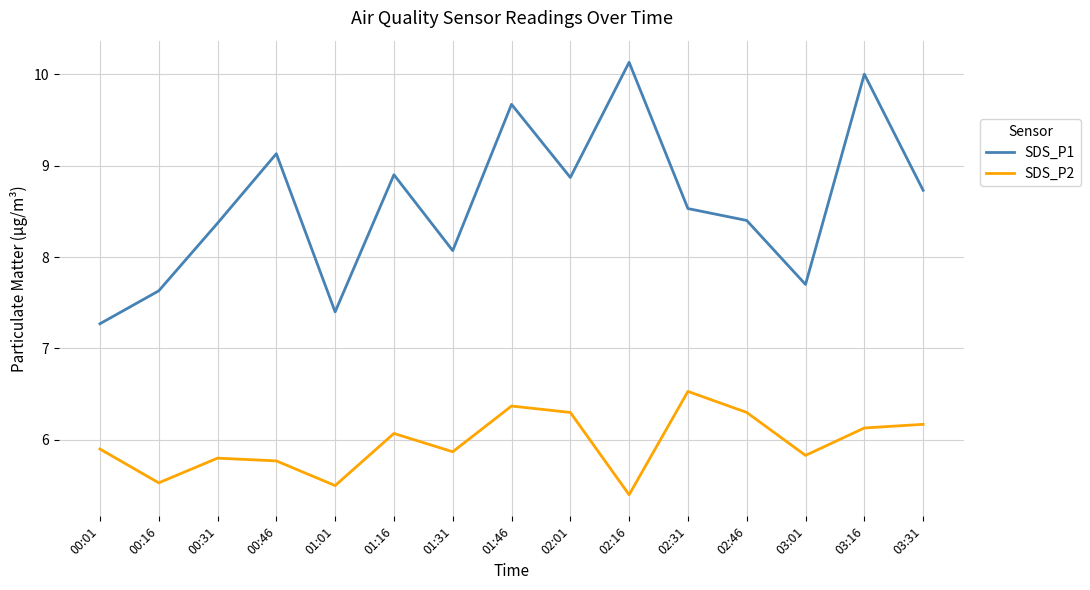

Reading left to right, extract all data points from this chart.

SDS_P1: 00:01=7.3	00:16=7.6	00:31=8.4	00:46=9.1	01:01=7.4	01:16=8.9	01:31=8.1	01:46=9.7	02:01=8.9	02:16=10.1	02:31=8.5	02:46=8.4	03:01=7.7	03:16=10.0	03:31=8.7
SDS_P2: 00:01=5.9	00:16=5.5	00:31=5.8	00:46=5.8	01:01=5.5	01:16=6.1	01:31=5.9	01:46=6.4	02:01=6.3	02:16=5.4	02:31=6.5	02:46=6.3	03:01=5.8	03:16=6.1	03:31=6.2